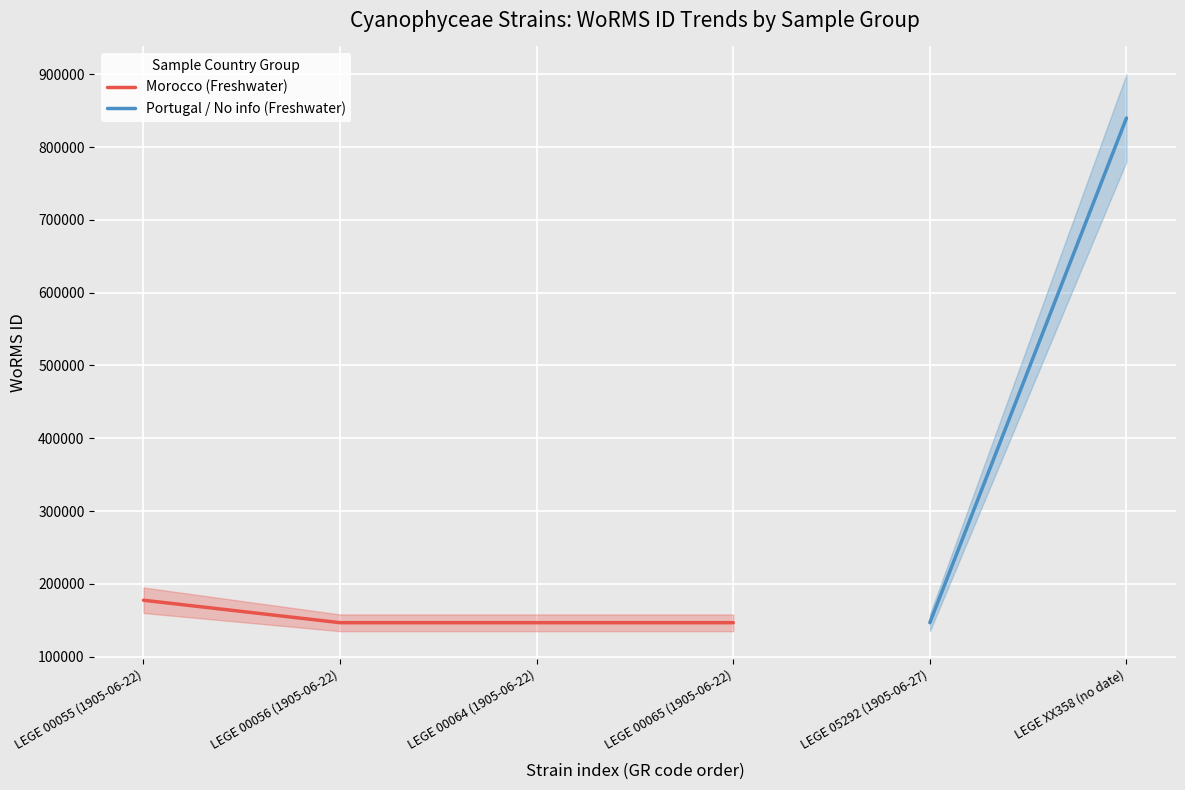

Count the number of values greater than 146690.

1